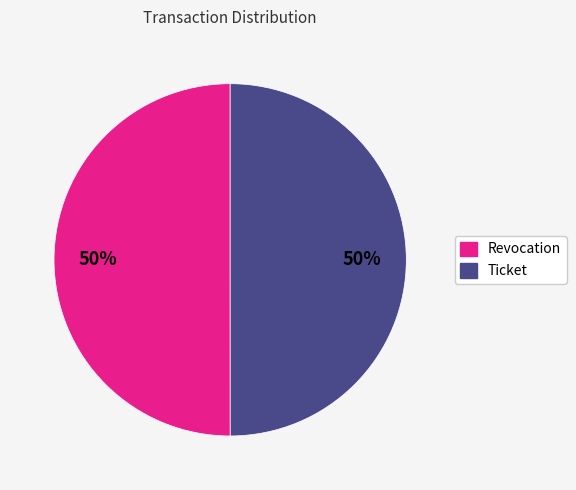

Is the sum of Ticket and Revocation greater than half?

Yes